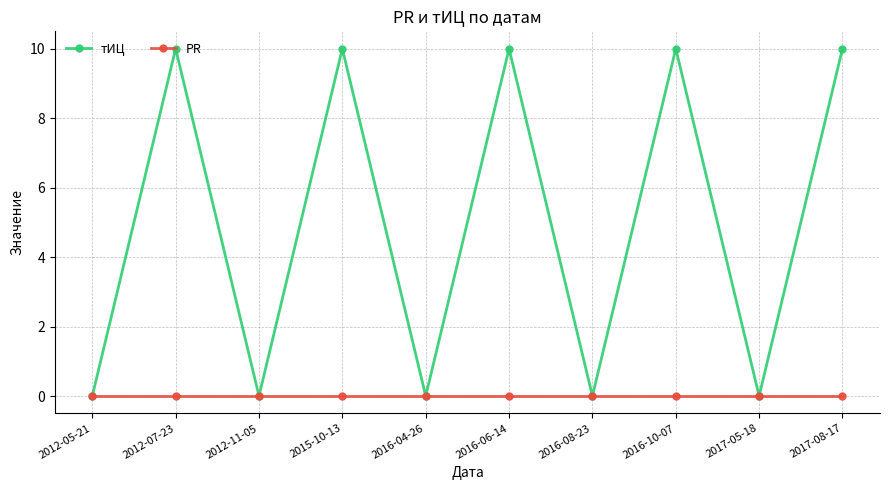

What is the approximate value of тИЦ at 2015-10-13?

10